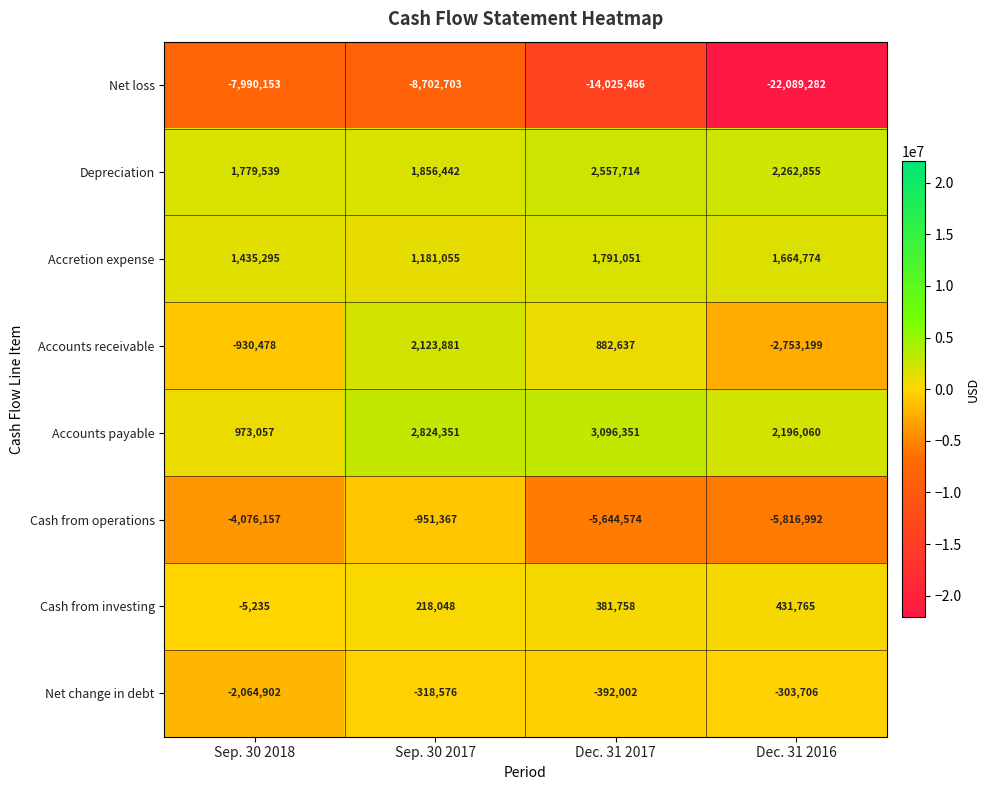

How many Cash from investing values are between 218048 and 431765?

3